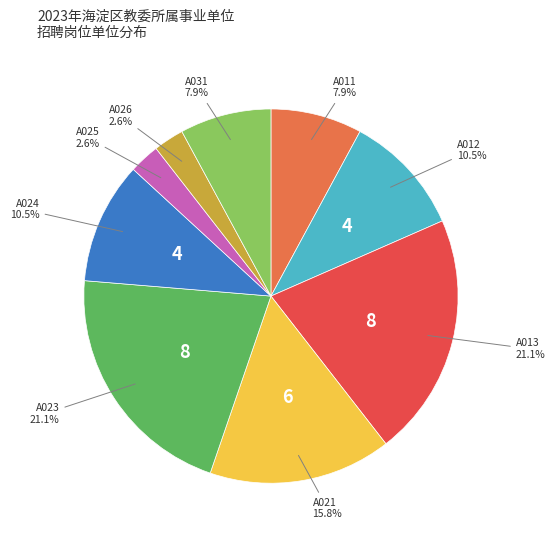

Is there a majority slice in this chart?

No